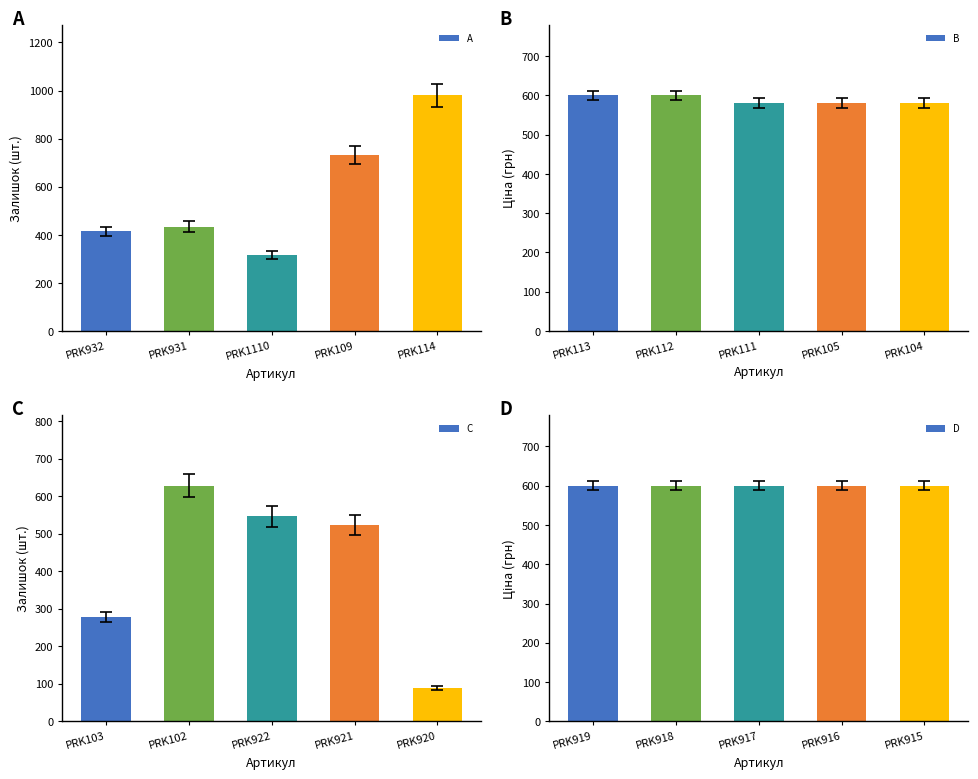

What is the lowest value of the A series?

316